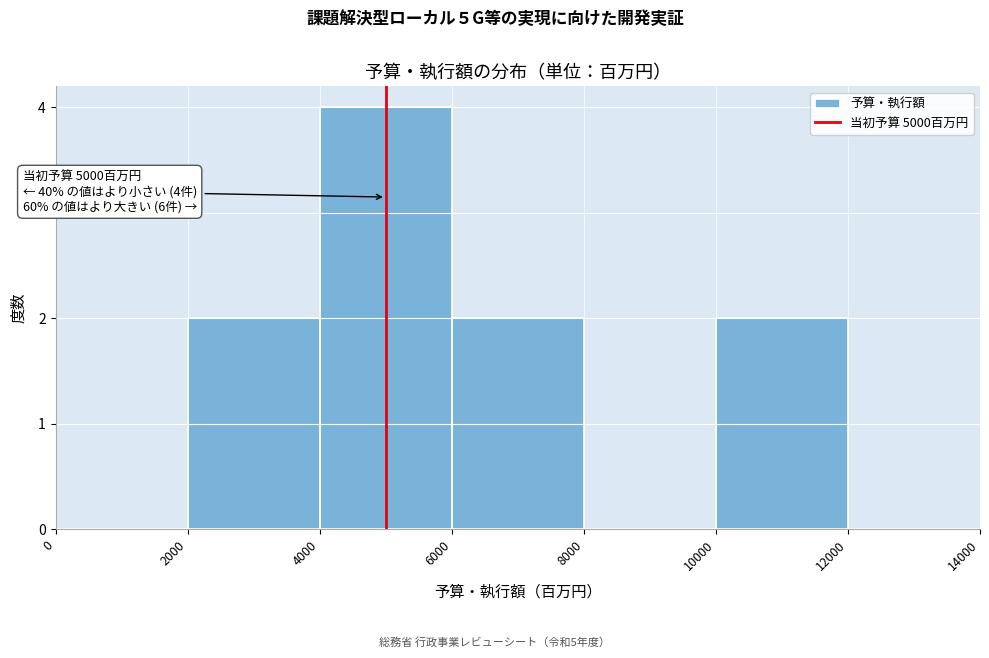

Which range on the x-axis has the tallest bar?

4000 to 6000